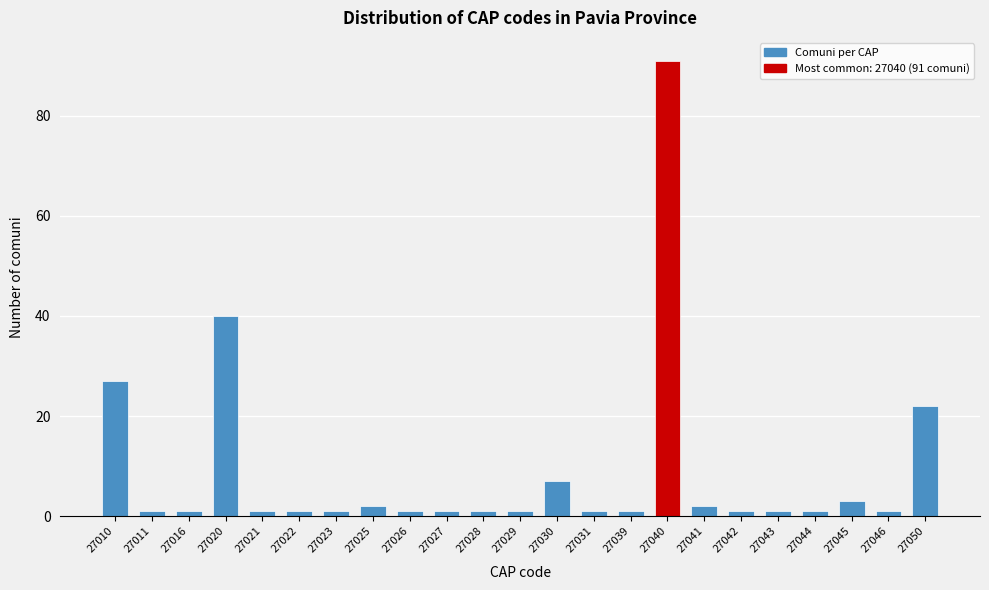

Reading right to left, what are all the values shown in this chart?

27050=22	27046=1	27045=3	27044=1	27043=1	27042=1	27041=2	27040=91	27039=1	27031=1	27030=7	27029=1	27028=1	27027=1	27026=1	27025=2	27023=1	27022=1	27021=1	27020=40	27016=1	27011=1	27010=27